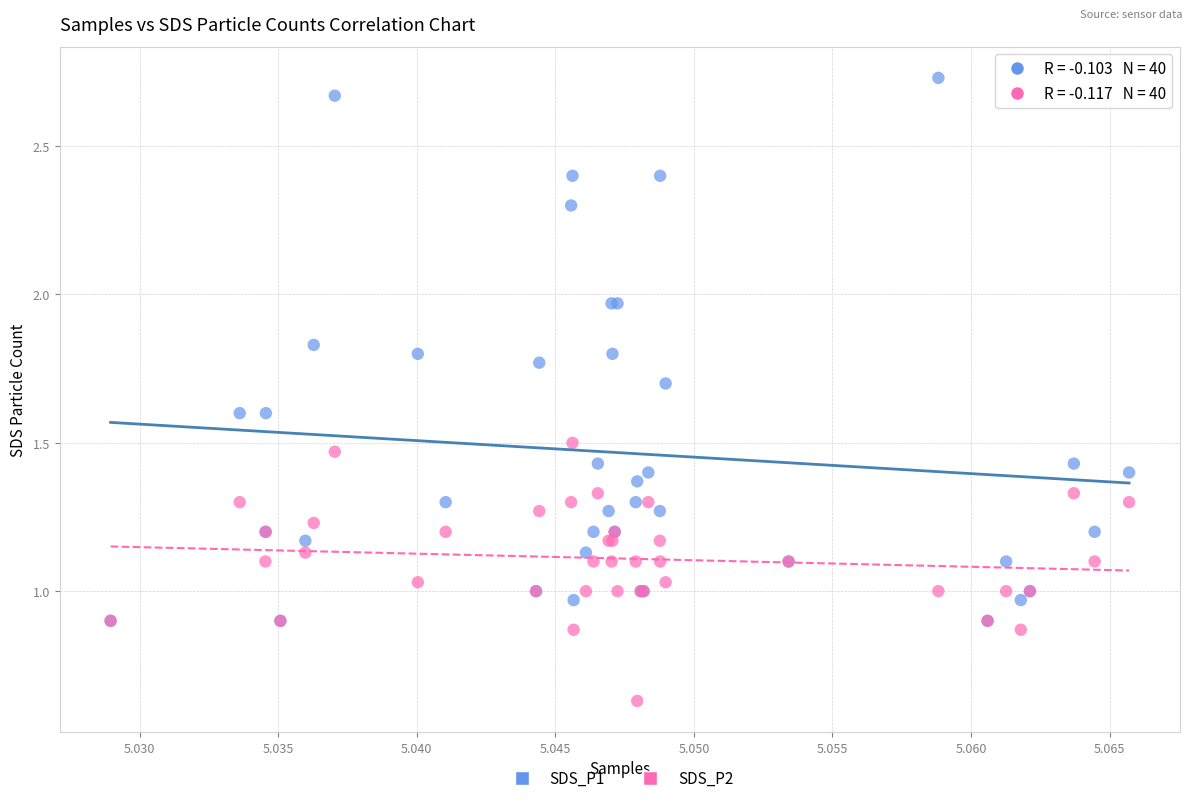

What are all the series names shown in the legend?

SDS_P1, SDS_P2